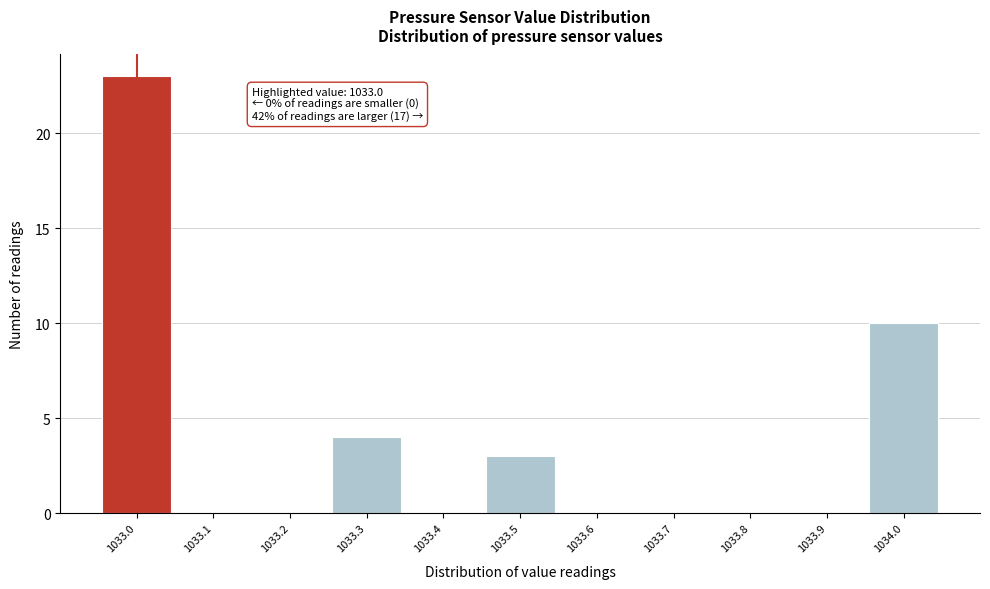

Which range on the x-axis has the tallest bar?

1032.95 to 1033.05